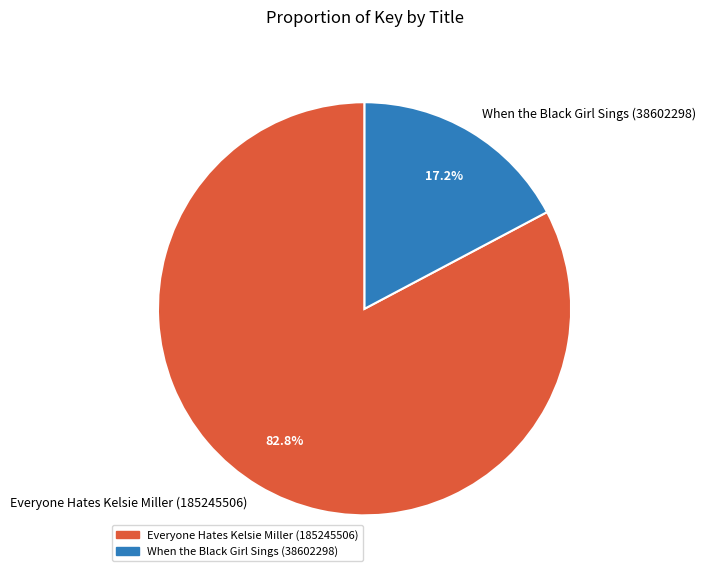

Which has a higher value, Everyone Hates Kelsie Miller (185245506) or When the Black Girl Sings (38602298)?

Everyone Hates Kelsie Miller (185245506)